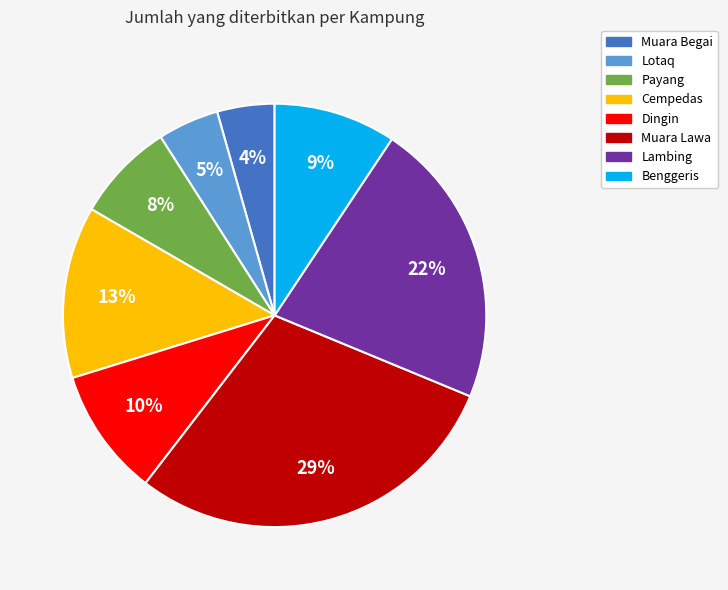

Is it true that Muara Lawa is 29% of the pie?

True